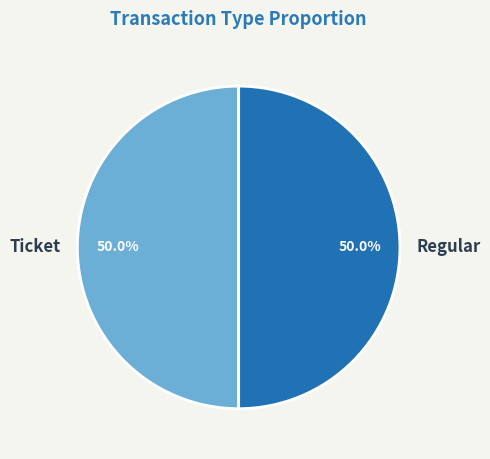

Is the sum of Ticket and Regular greater than half?

Yes